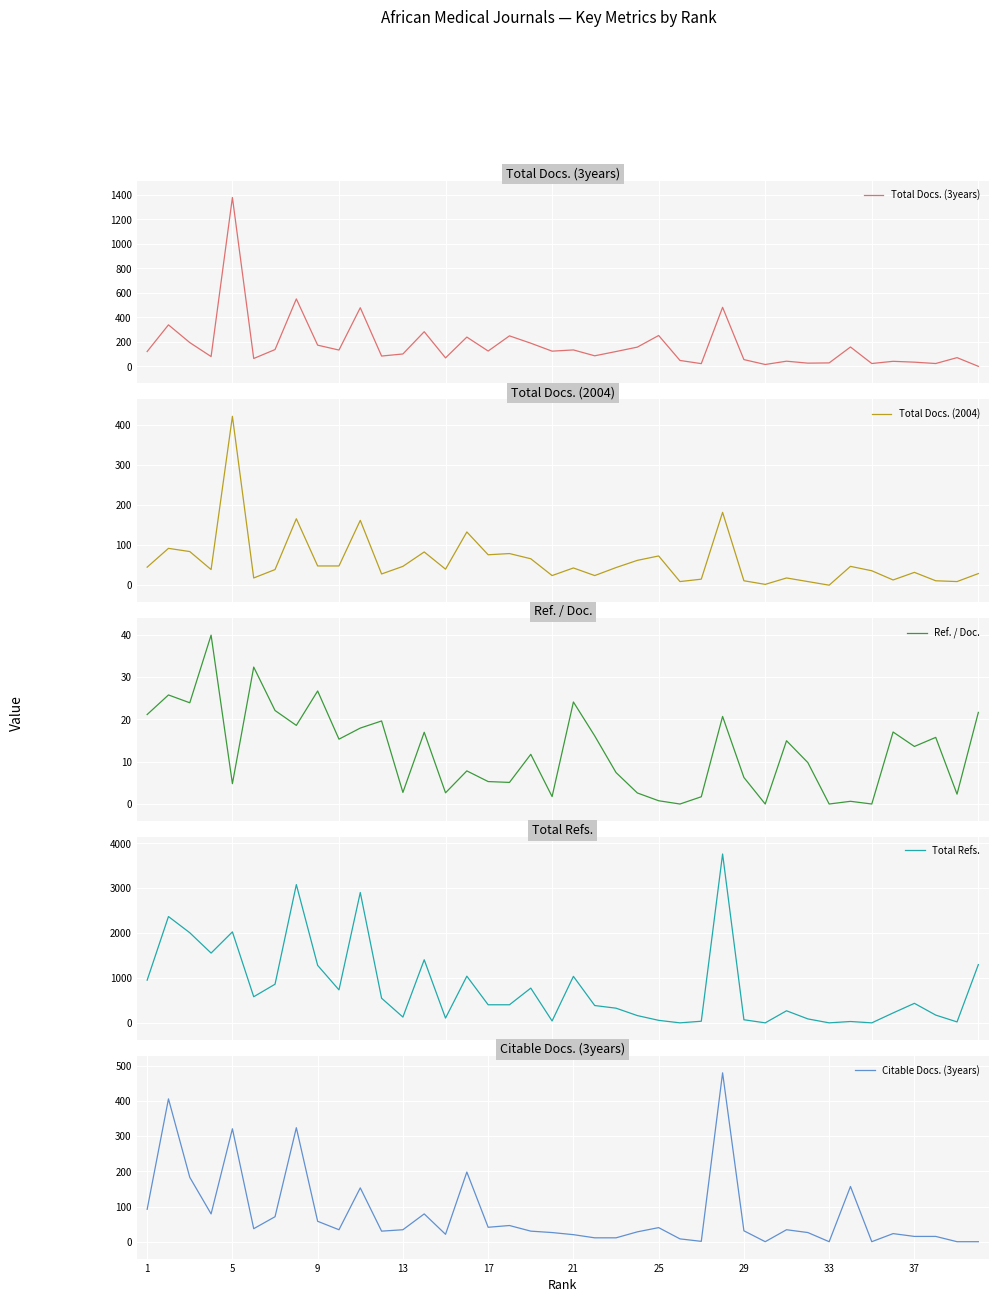

True or false: Total Refs. has more than 1 interior local peaks.

True